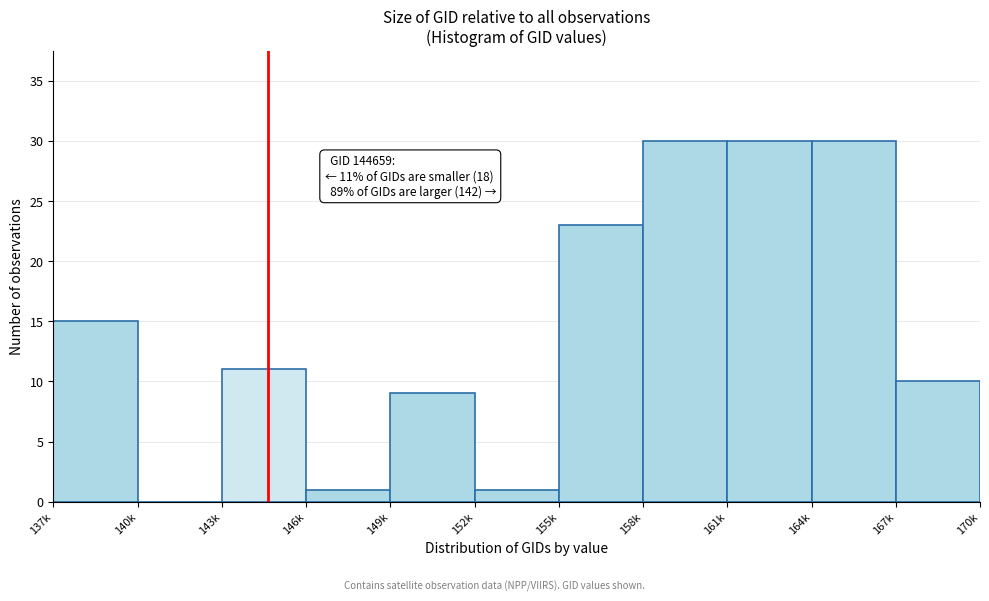

Reading right to left, list all the values displayed in this chart.

167k=10	164k=30	161k=30	158k=30	155k=23	152k=1	149k=9	146k=1	143k=11	140k=0	137k=15